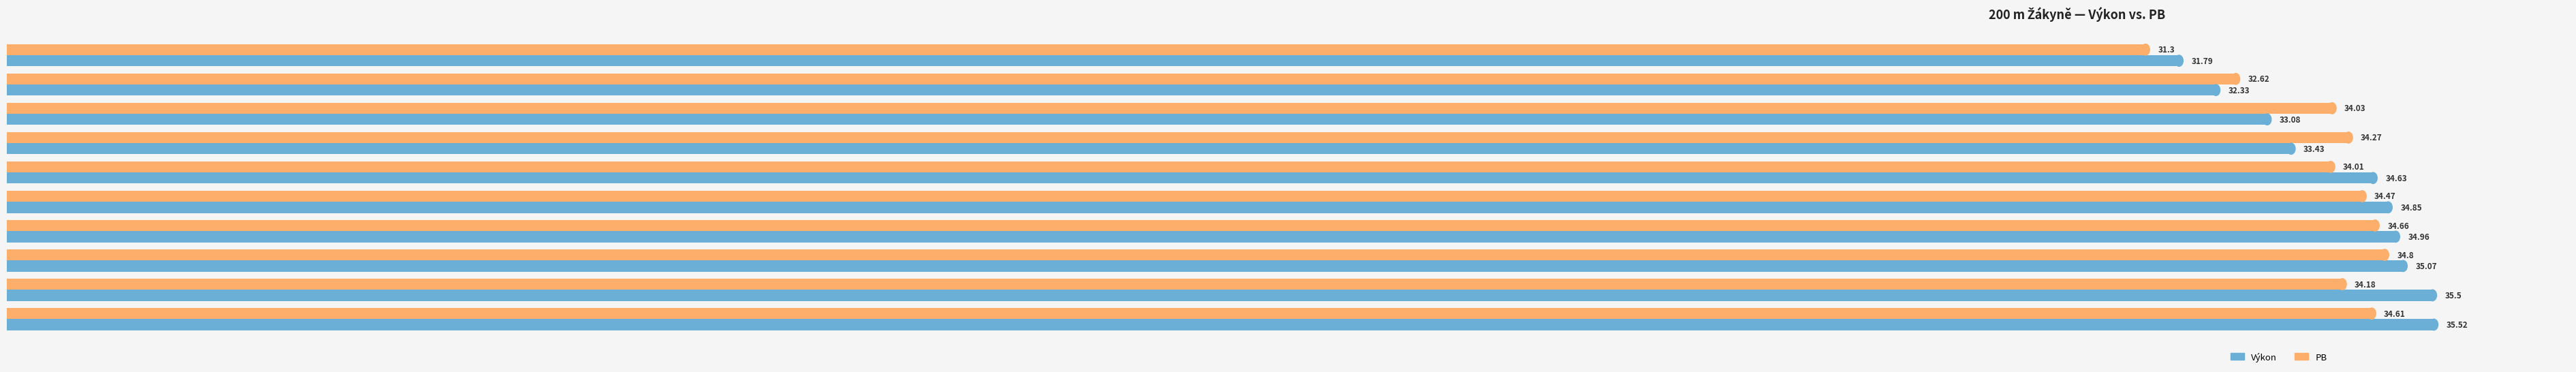

Which label corresponds to the smallest value in the chart?

Kubajurova